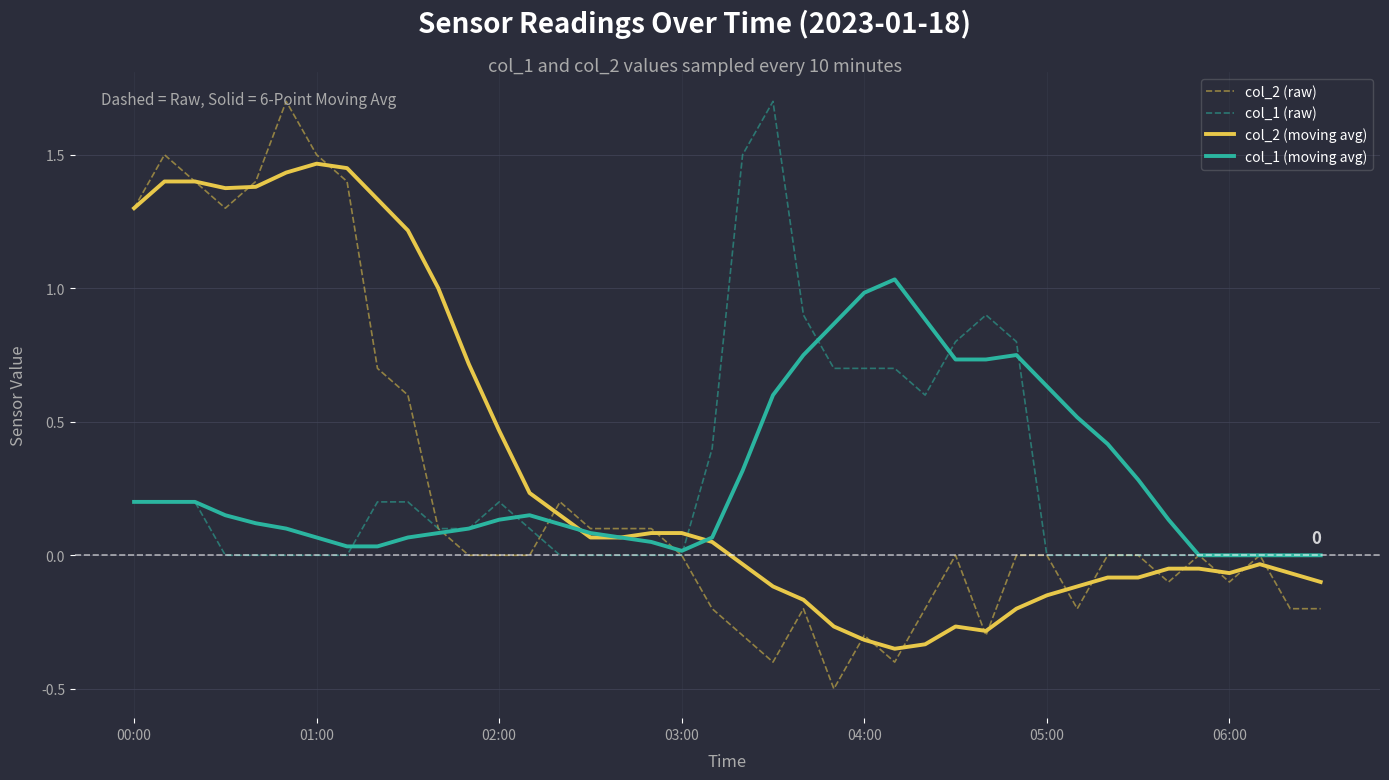

What is the highest value of the col_2 (raw) series?

1.7